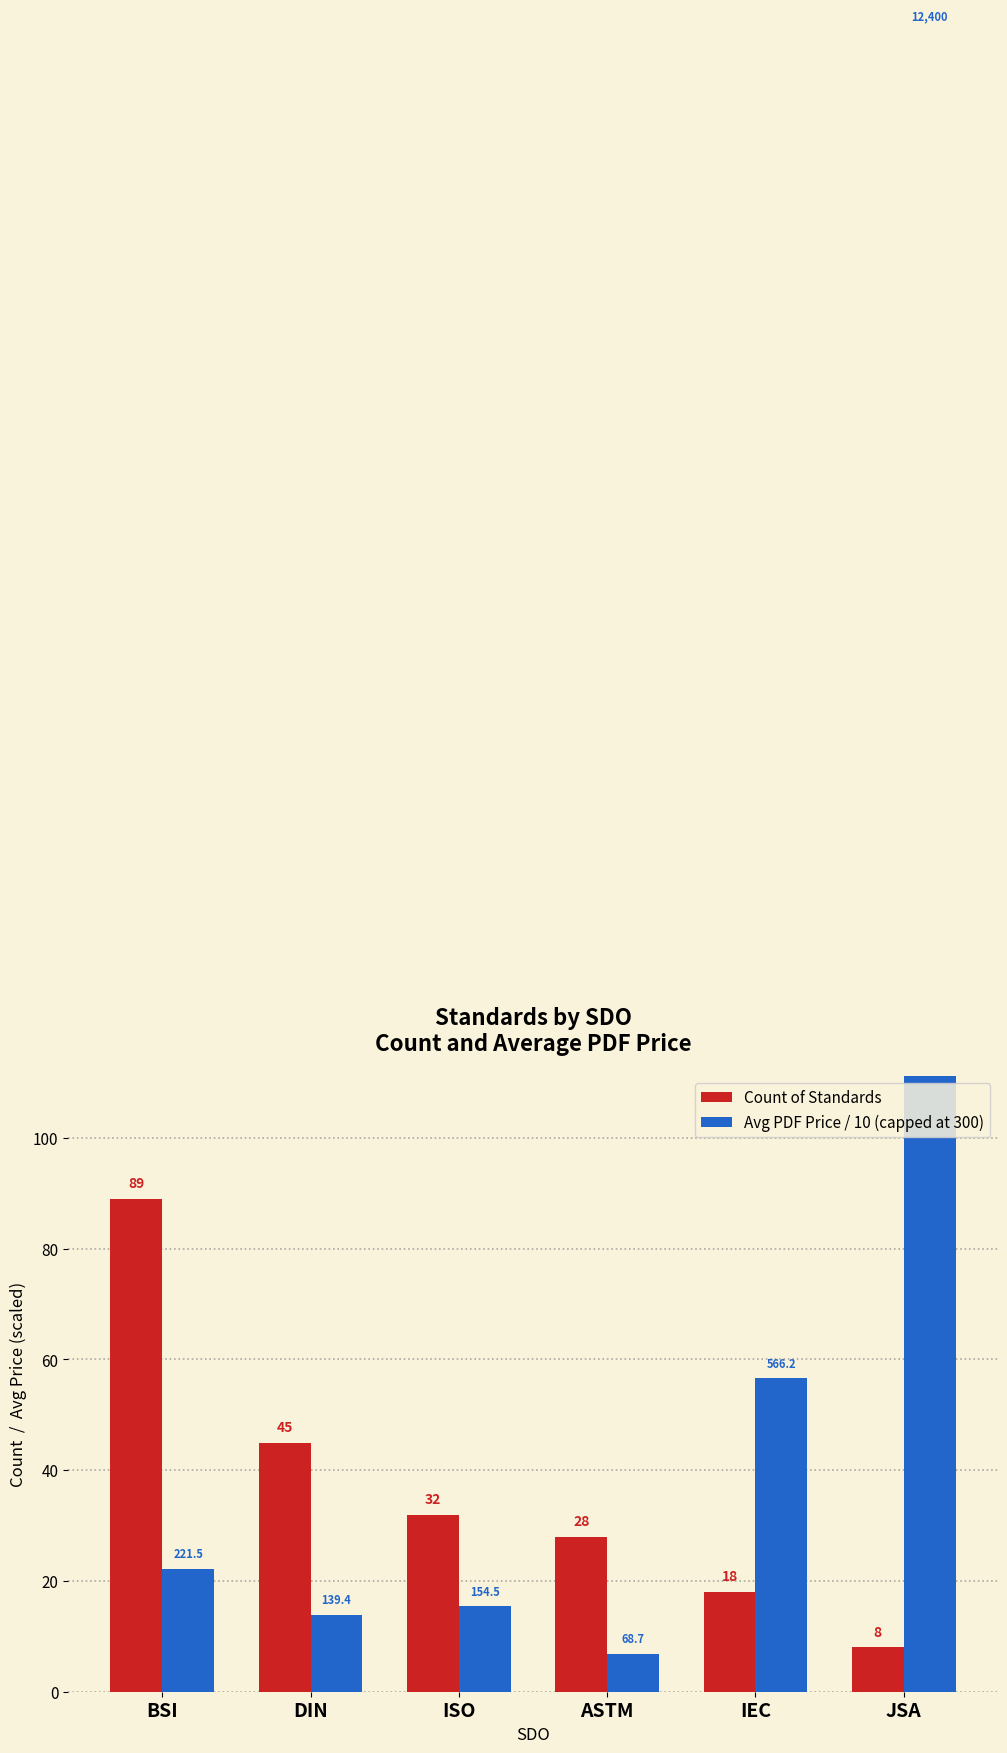

Are the bars horizontal?

No